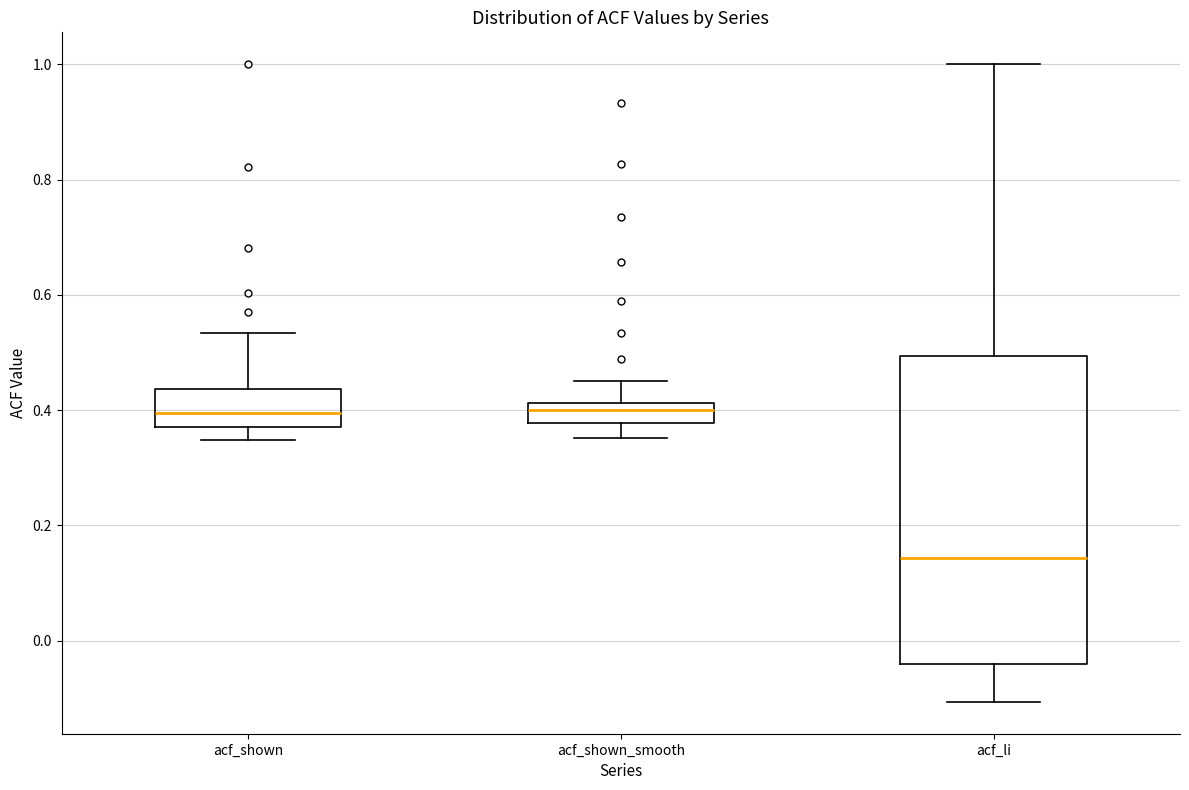

Reading left to right, transcribe this box plot: for each box, give where its median line is, the range the box spans, and where its two whiskers end, as read against the y-axis. The values are not printed on the chart, so give them approximately, as read against the axis.

acf_shown: median 0.40, box 0.38 to 0.44, whiskers 0.34 to 0.54
acf_shown_smooth: median 0.40, box 0.38 to 0.42, whiskers 0.36 to 0.46
acf_li: median 0.14, box -0.04 to 0.50, whiskers -0.10 to 1.00